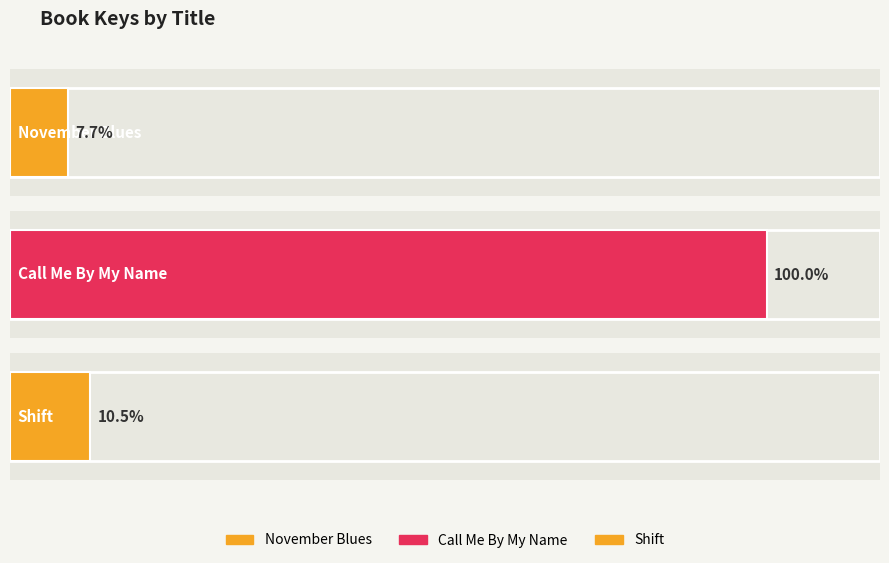

True or false: the data shows 125230839 at Call Me By My Name.

False